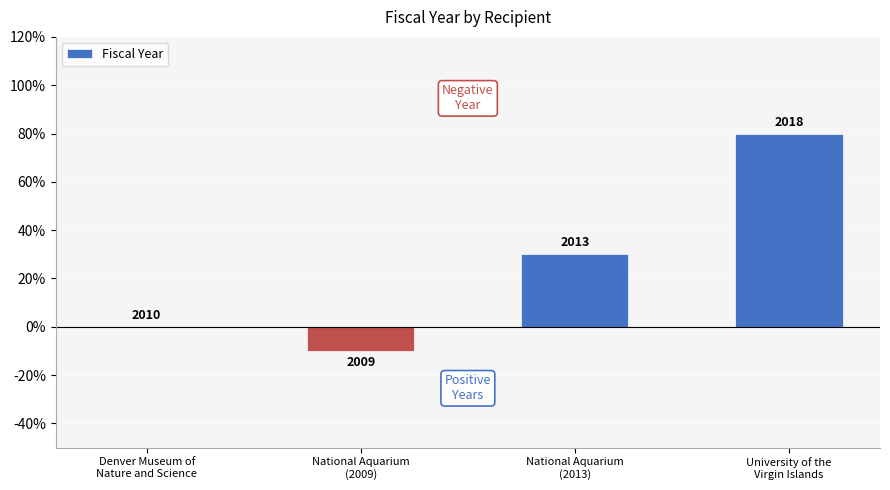

List the labels in order of value, smallest first.

National Aquarium
(2009), Denver Museum of
Nature and Science, National Aquarium
(2013), University of the
Virgin Islands